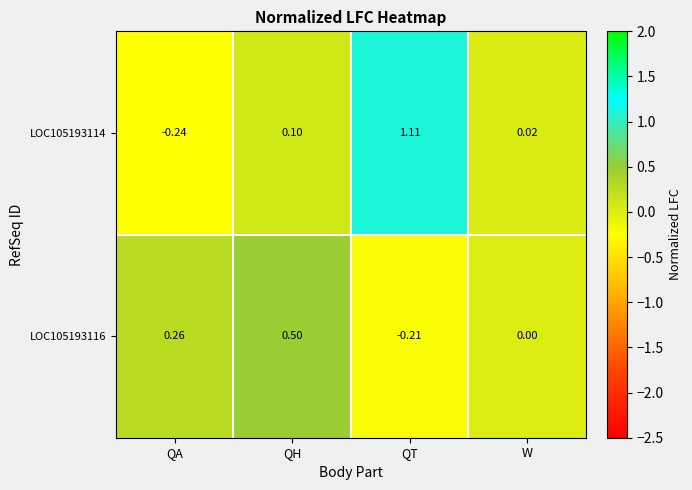

Is the value of LOC105193116 at QH greater than the value of LOC105193114 at QA?

Yes